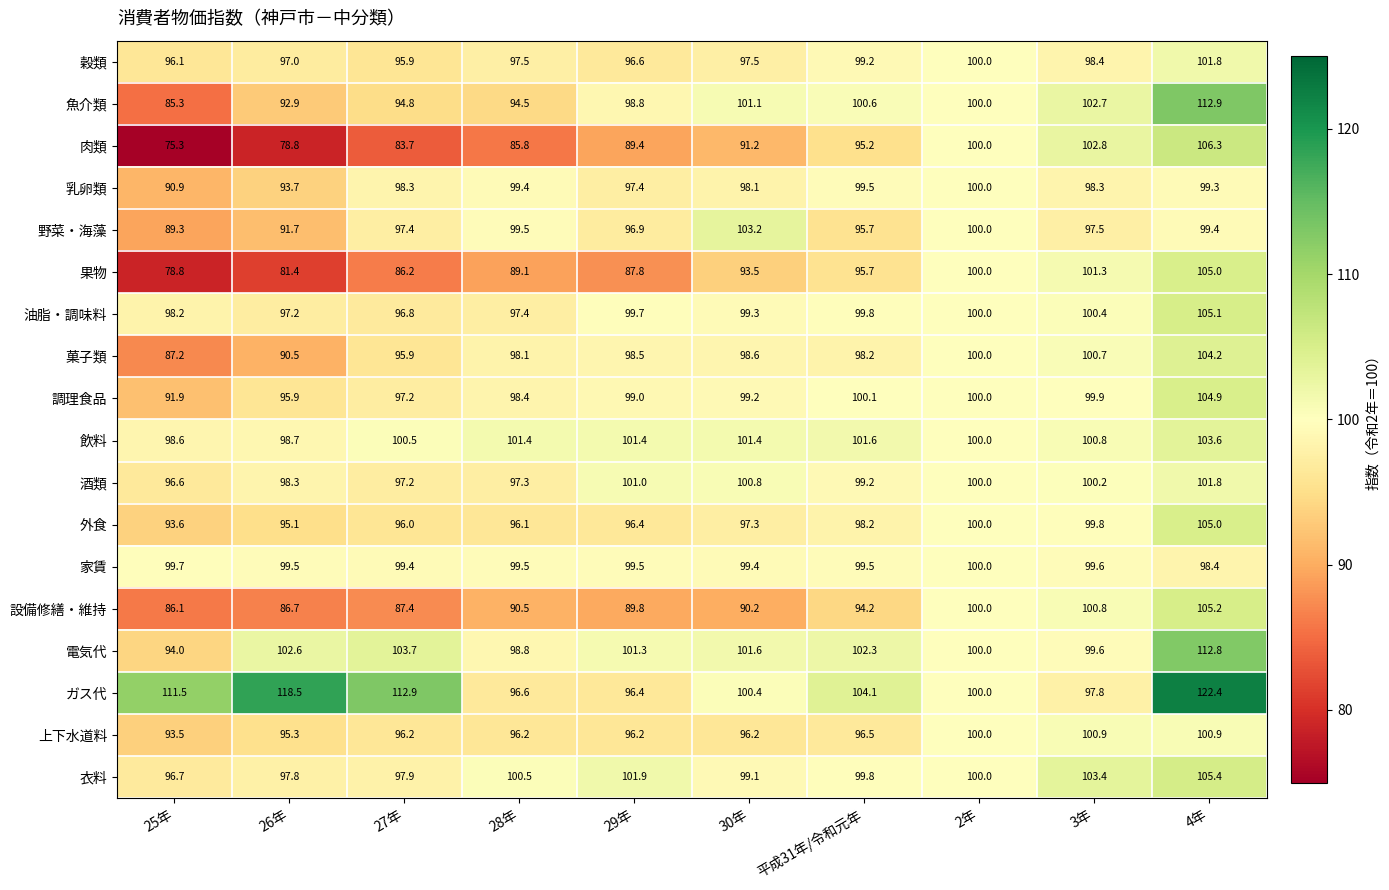

What is the difference between the maximum and minimum values in the 衣料 series?

8.7